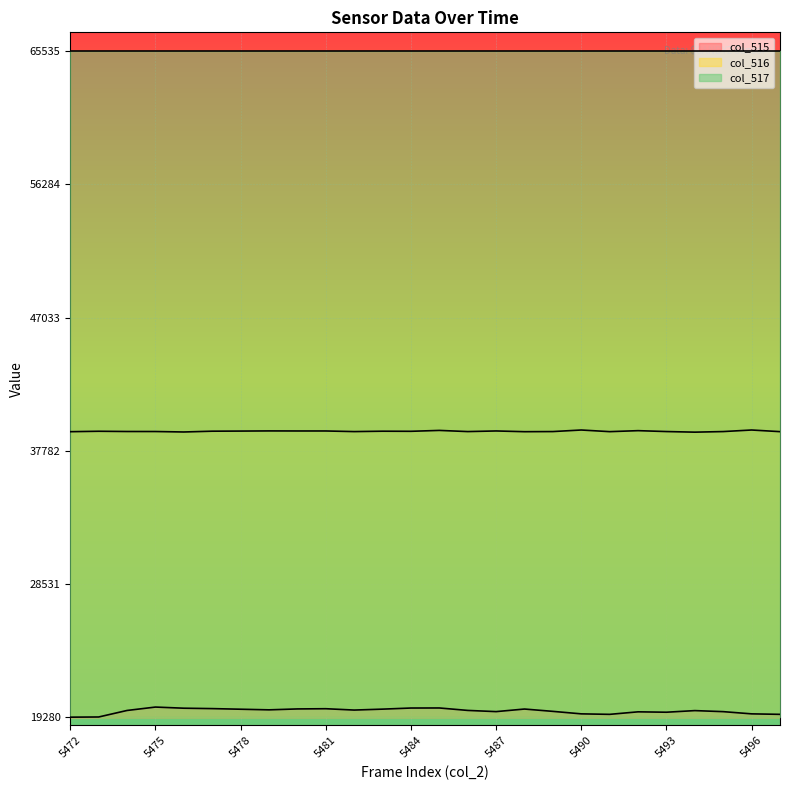

How many lines are shown in the chart?

3